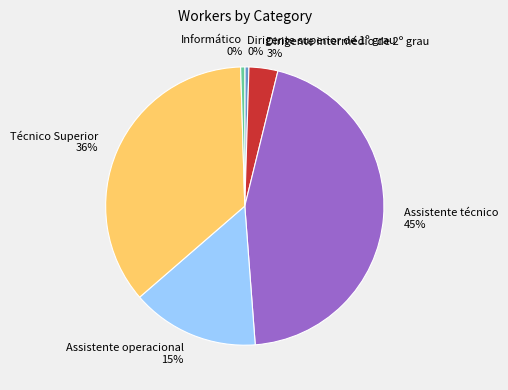

Do Assistente técnico and Informático together represent more than half of the pie?

No